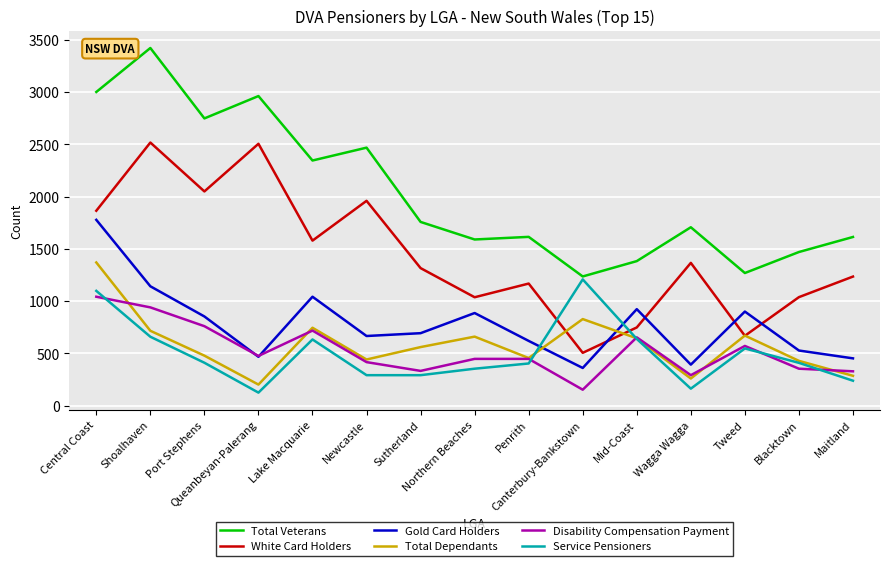

Does the chart display data point markers on the line(s)?

No